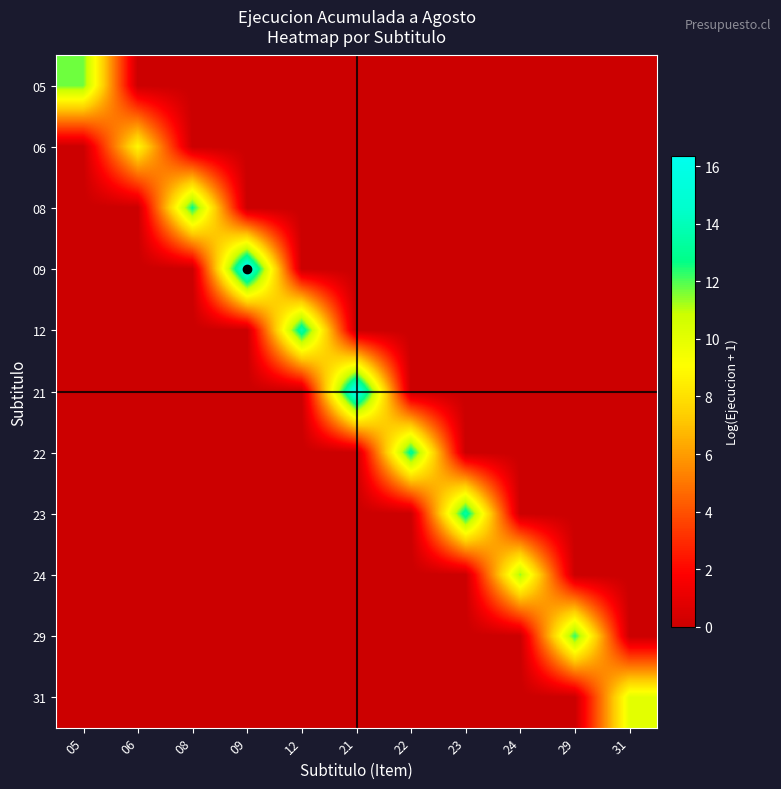

Reading left to right, what are all the values shown in this chart?

05: 05=11.7	06=0.0	08=0.0	09=0.0	12=0.0	21=0.0	22=0.0	23=0.0	24=0.0	29=0.0	31=0.0
06: 05=0.0	06=8.8	08=0.0	09=0.0	12=0.0	21=0.0	22=0.0	23=0.0	24=0.0	29=0.0	31=0.0
08: 05=0.0	06=0.0	08=12.7	09=0.0	12=0.0	21=0.0	22=0.0	23=0.0	24=0.0	29=0.0	31=0.0
09: 05=0.0	06=0.0	08=0.0	09=16.3	12=0.0	21=0.0	22=0.0	23=0.0	24=0.0	29=0.0	31=0.0
12: 05=0.0	06=0.0	08=0.0	09=0.0	12=13.7	21=0.0	22=0.0	23=0.0	24=0.0	29=0.0	31=0.0
21: 05=0.0	06=0.0	08=0.0	09=0.0	12=0.0	21=16.3	22=0.0	23=0.0	24=0.0	29=0.0	31=0.0
22: 05=0.0	06=0.0	08=0.0	09=0.0	12=0.0	21=0.0	22=13.1	23=0.0	24=0.0	29=0.0	31=0.0
23: 05=0.0	06=0.0	08=0.0	09=0.0	12=0.0	21=0.0	22=0.0	23=13.5	24=0.0	29=0.0	31=0.0
24: 05=0.0	06=0.0	08=0.0	09=0.0	12=0.0	21=0.0	22=0.0	23=0.0	24=11.3	29=0.0	31=0.0
29: 05=0.0	06=0.0	08=0.0	09=0.0	12=0.0	21=0.0	22=0.0	23=0.0	24=0.0	29=12.3	31=0.0
31: 05=0.0	06=0.0	08=0.0	09=0.0	12=0.0	21=0.0	22=0.0	23=0.0	24=0.0	29=0.0	31=10.0